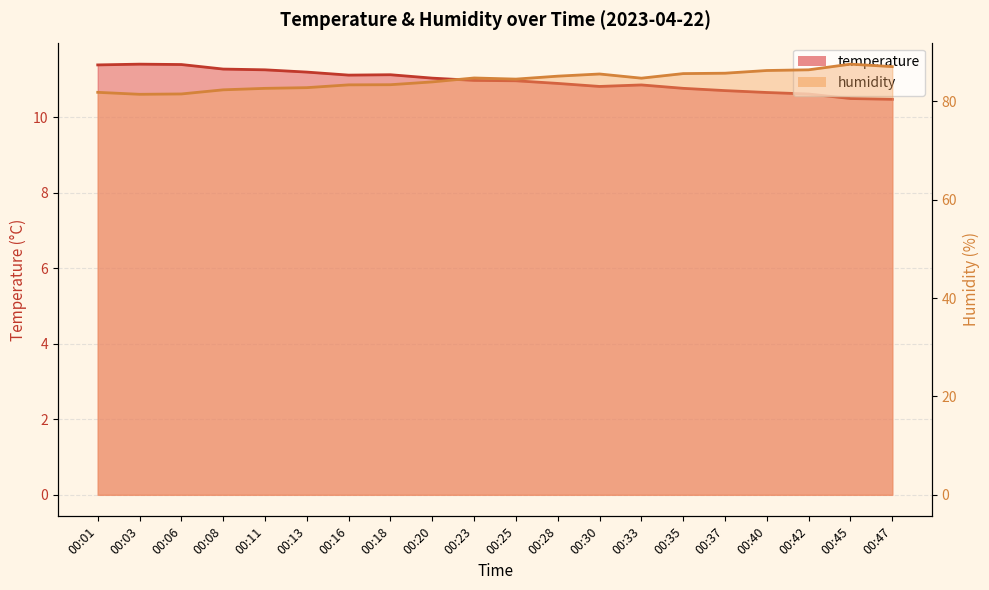

True or false: humidity has a value of 86.4 at 00:42.

True